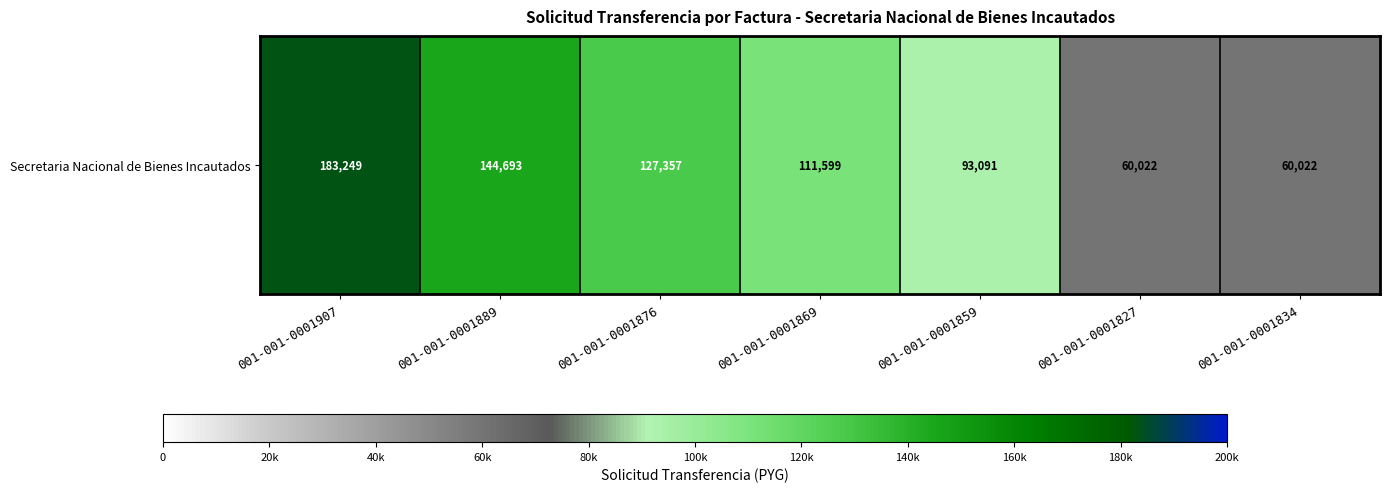

What is the greatest value displayed?

183249